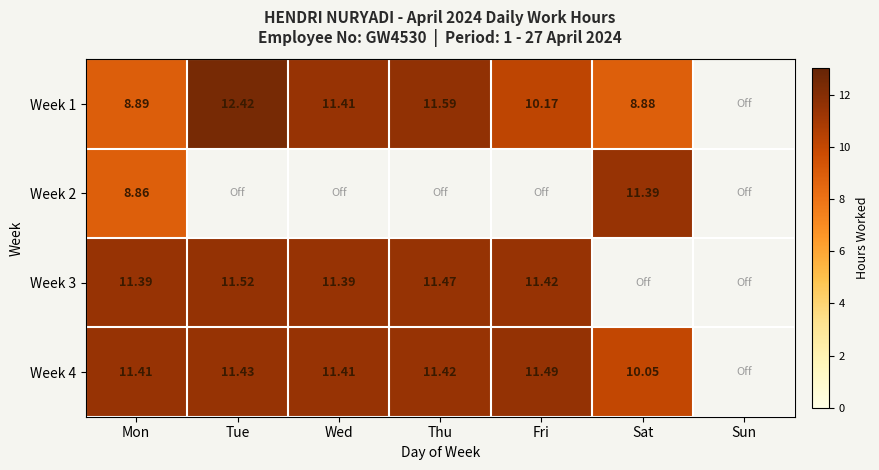

What is the total value across all series at Mon?

40.5